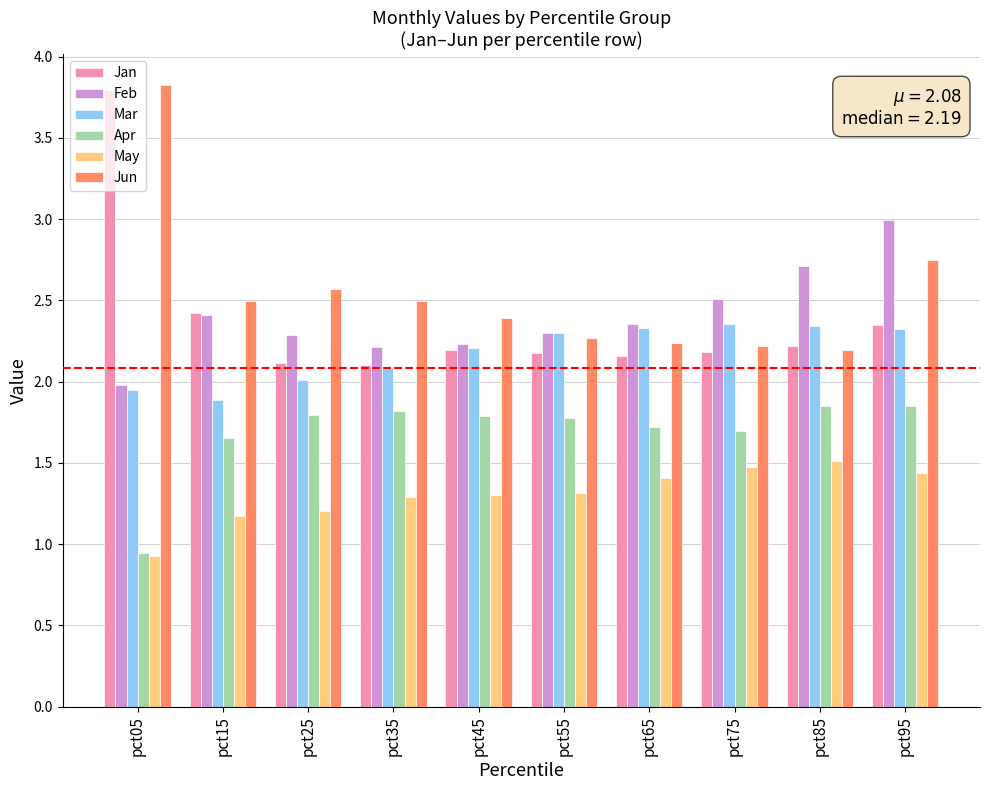

What are all the series names shown in the legend?

Jan, Feb, Mar, Apr, May, Jun